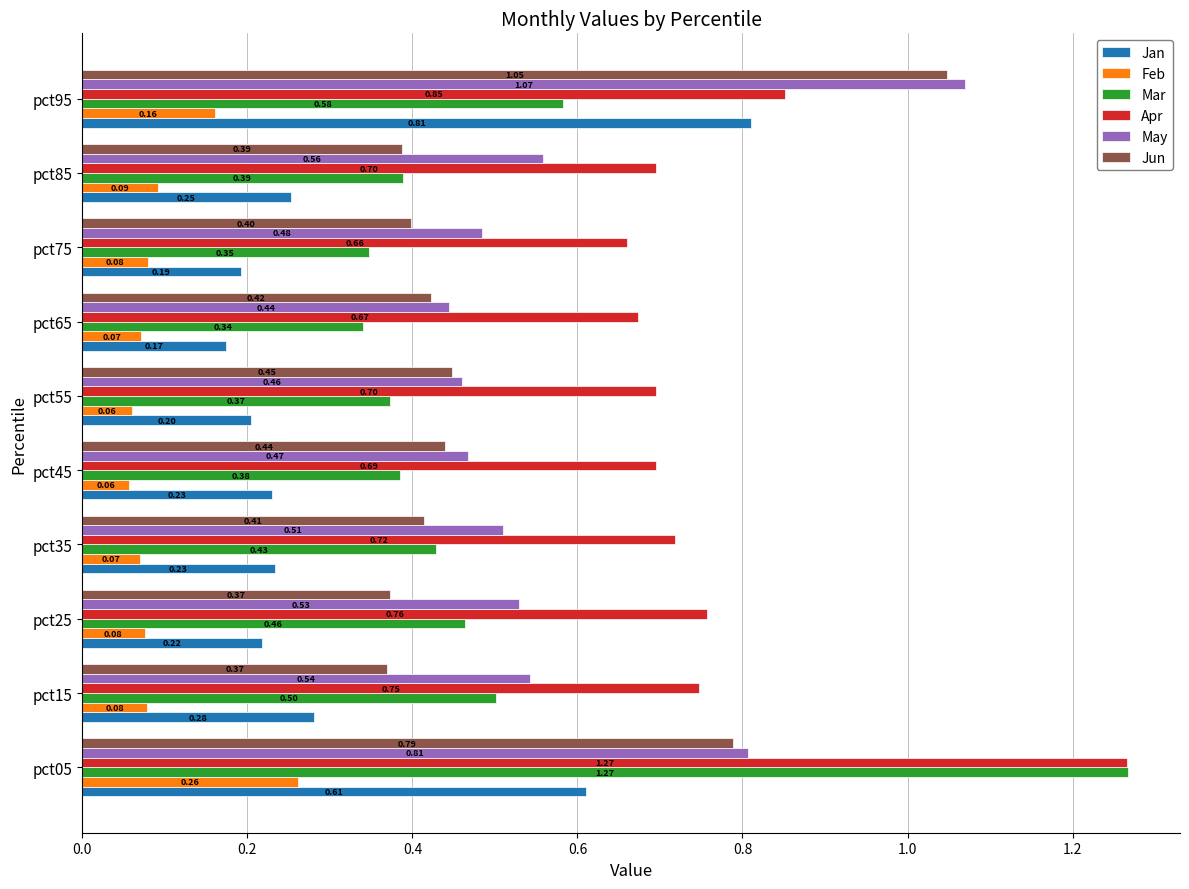

Rank the categories by Mar value from lowest to highest.

pct65, pct75, pct55, pct45, pct85, pct35, pct25, pct15, pct95, pct05